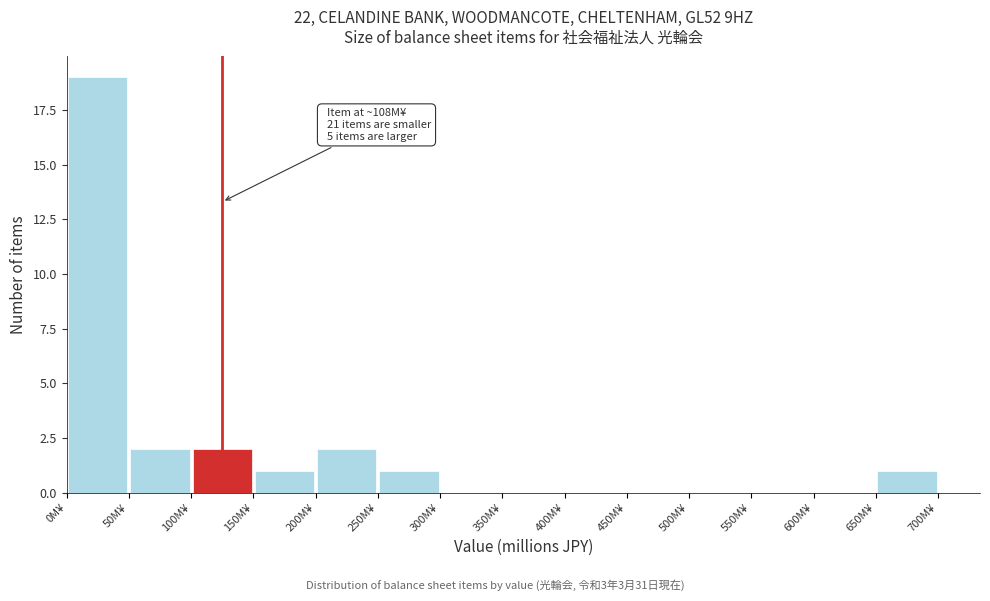

Over which range of the x-axis is the bar tallest?

0 to 50